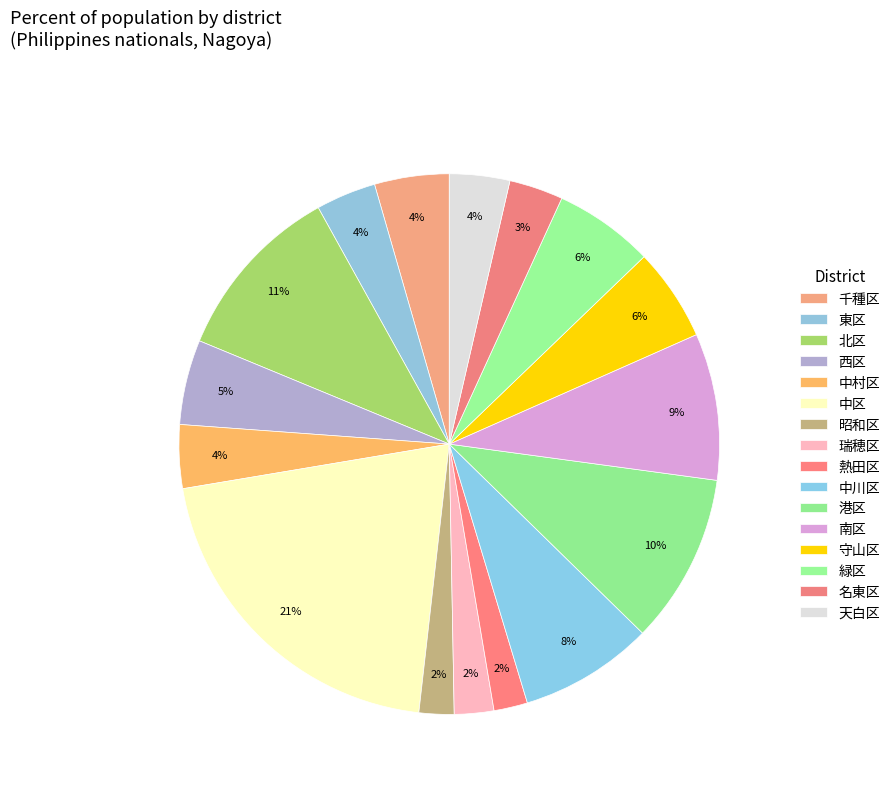

Approximately how many times larger is the value at 東区 compared to 熱田区?

1.8